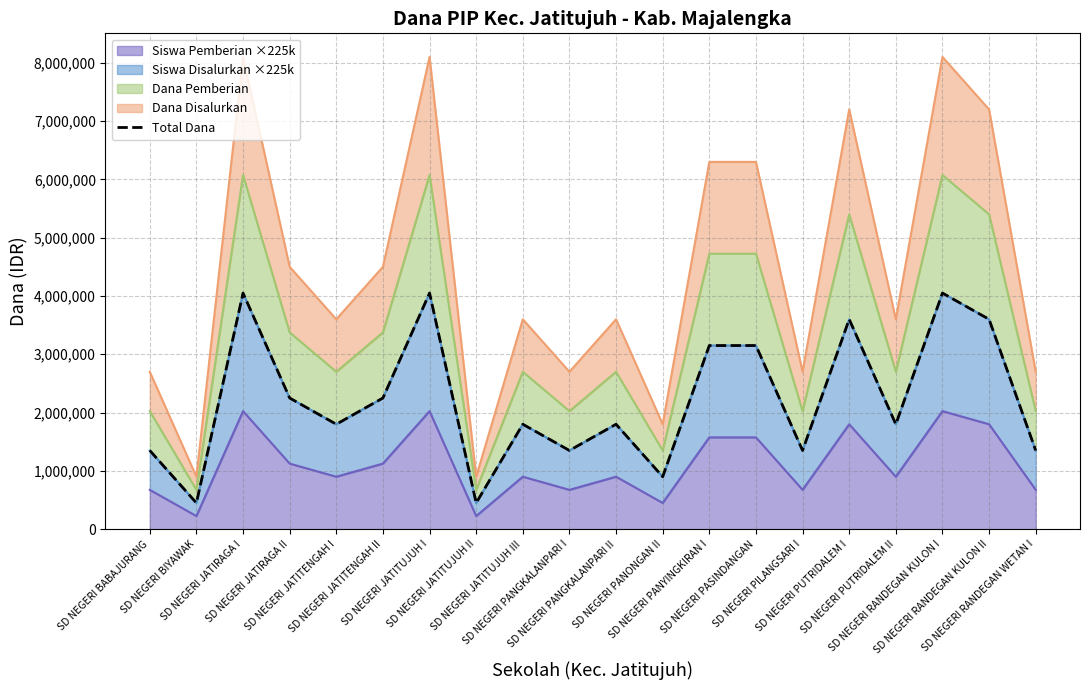

What is the highest value of the Siswa Pemberian ×225k series?

2025000